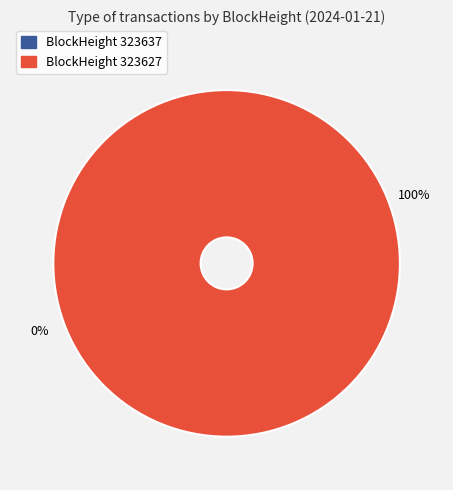

Which category accounts for the majority?

323627